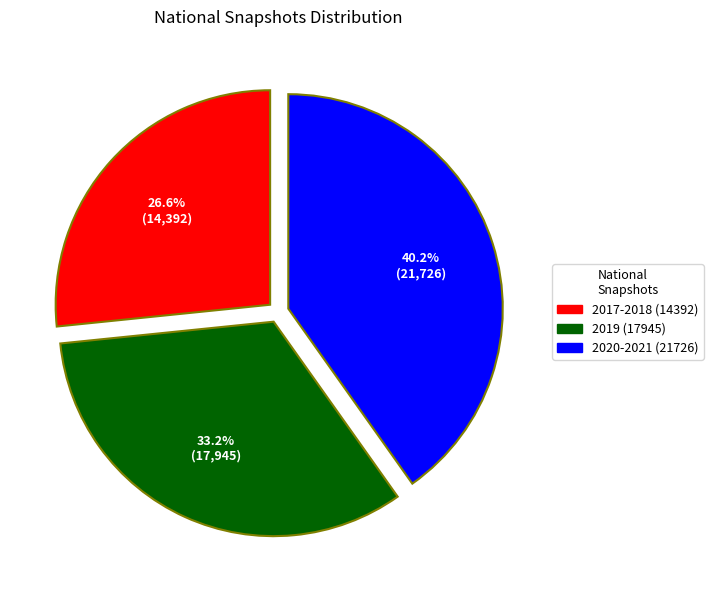

How many segments does this pie chart have?

3